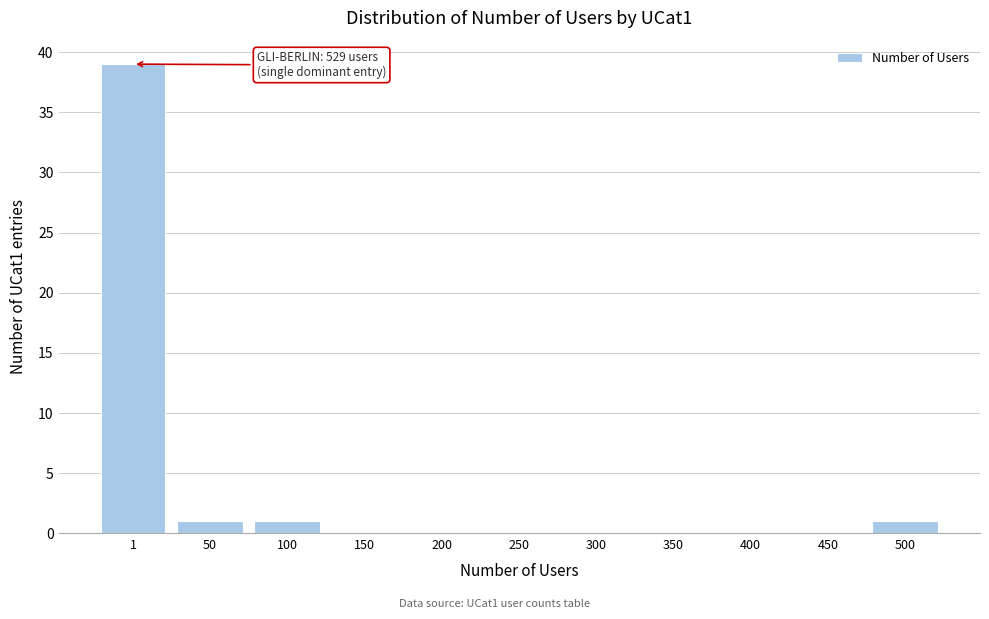

Reading right to left, transcribe all the data shown in this chart.

500=1	450=0	400=0	350=0	300=0	250=0	200=0	150=0	100=1	50=1	1=39